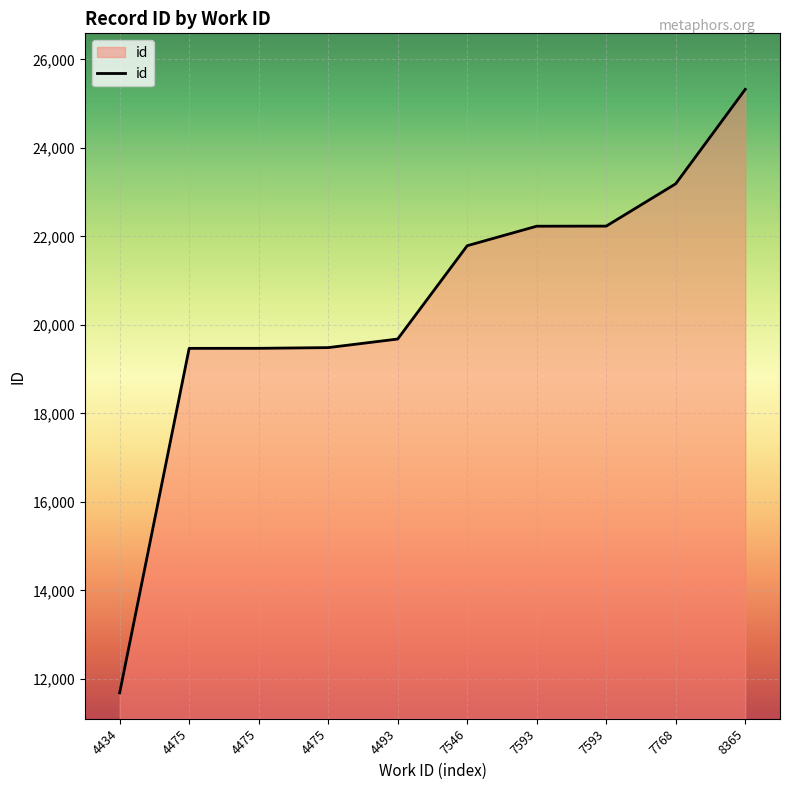

Reading left to right, list all the values displayed in this chart.

4434=11683	4475=19470	4475=19471	4475=19487	4493=19681	7546=21790	7593=22231	7593=22233	7768=23190	8365=25324